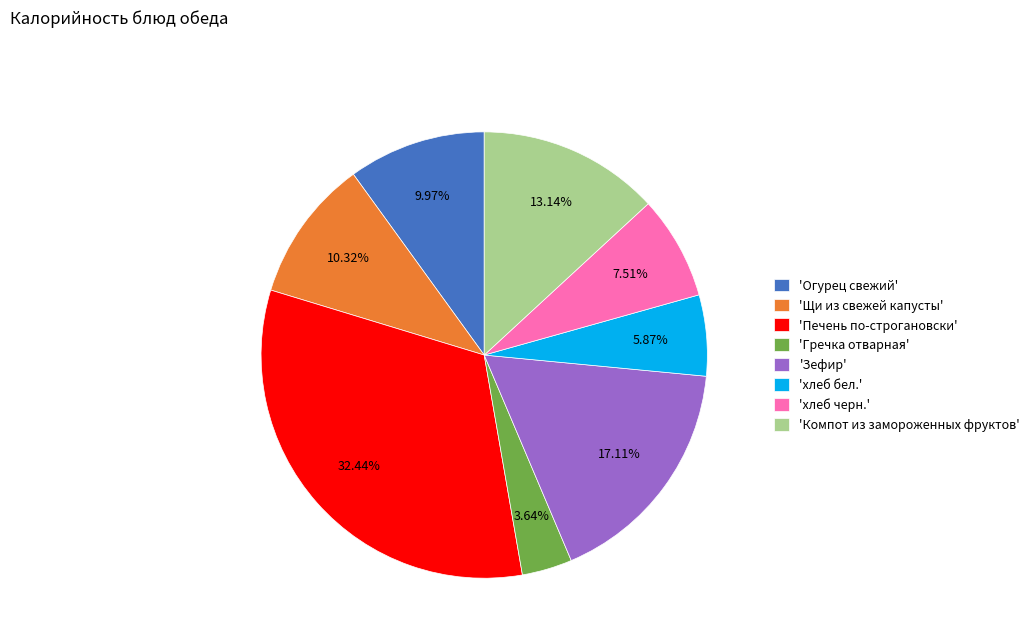

Do 'Гречка отварная' and 'Щи из свежей капусты' together represent more than half of the pie?

No